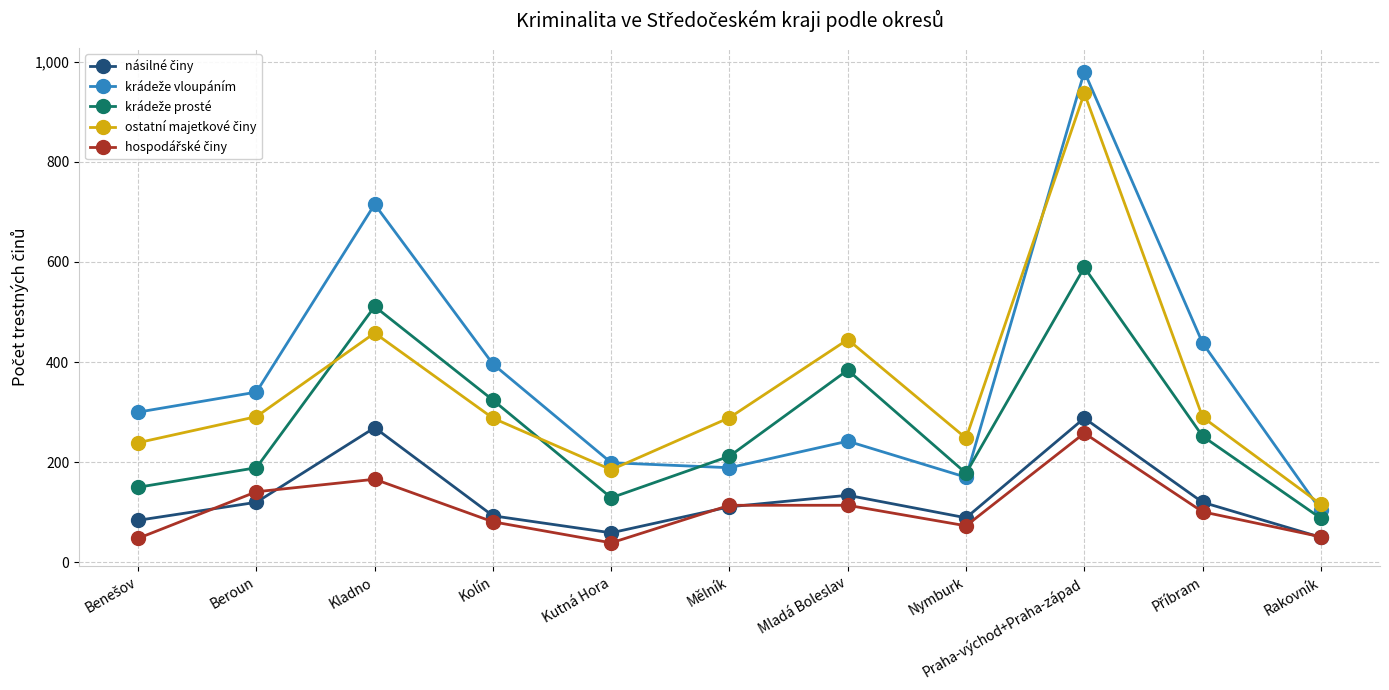

What is the label of the 9th point from the left?

Praha-východ+Praha-západ